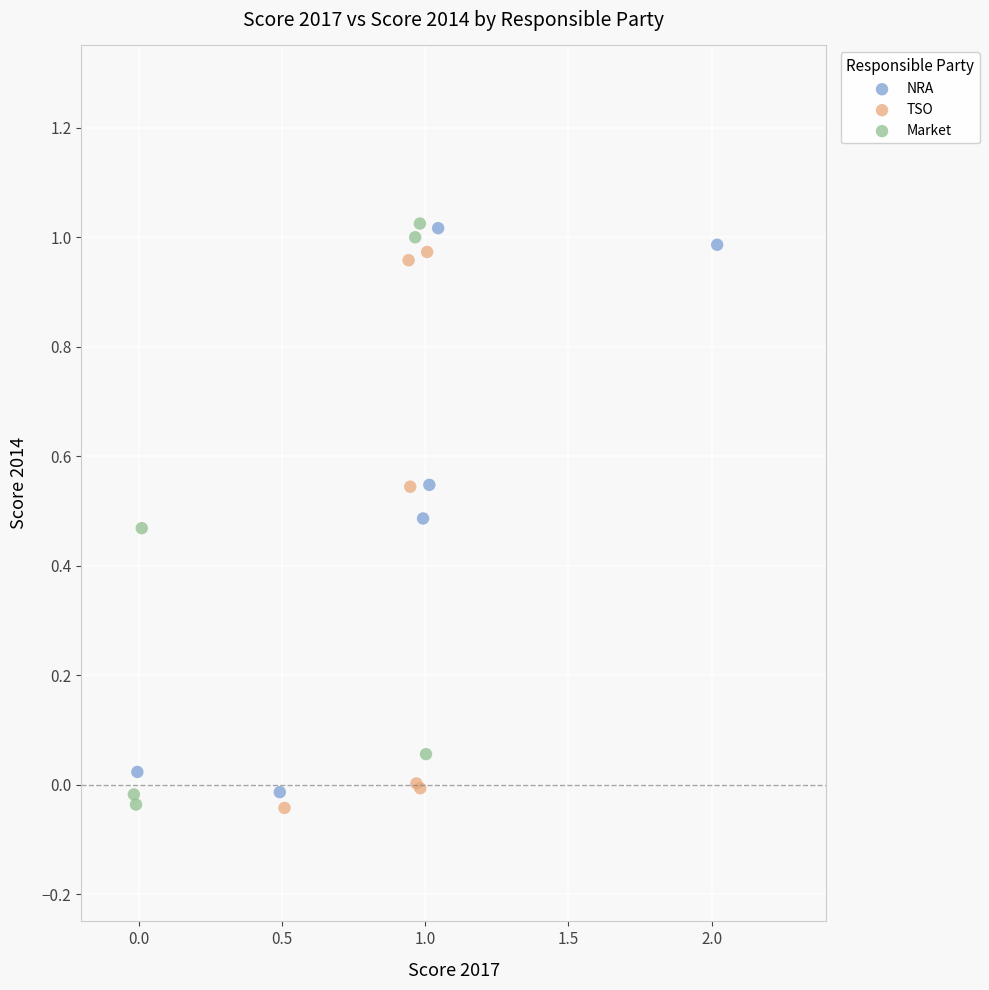

What are all the series names shown in the legend?

NRA, TSO, Market